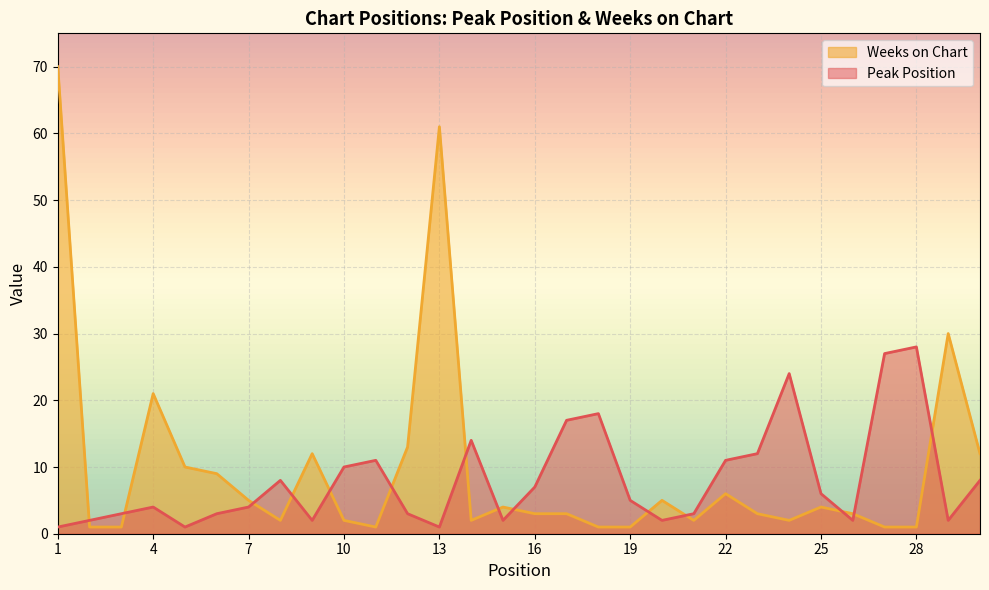

At which label does Weeks on Chart first exceed 3?

1